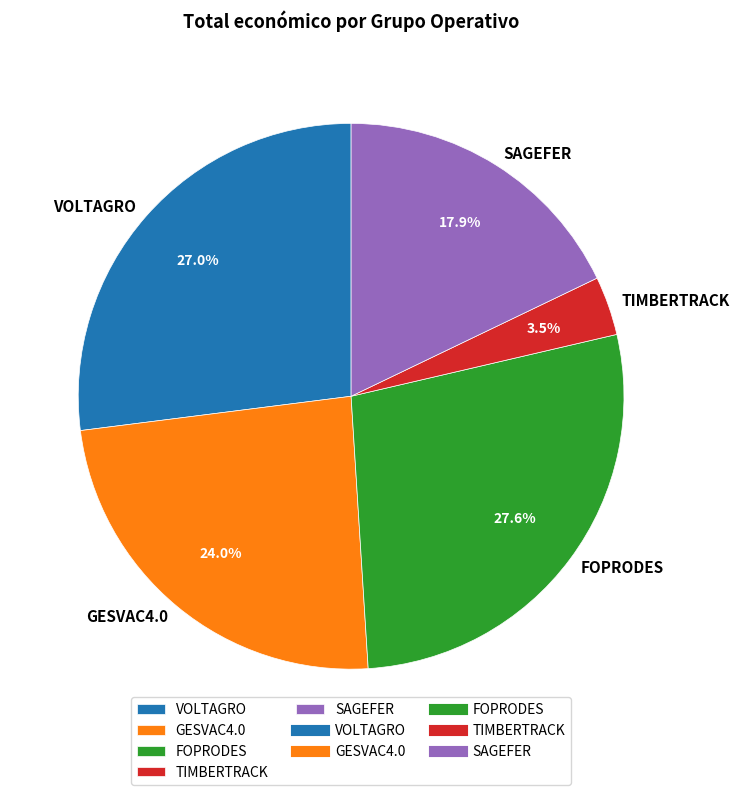

Is it true that FOPRODES is 28% of the pie?

True